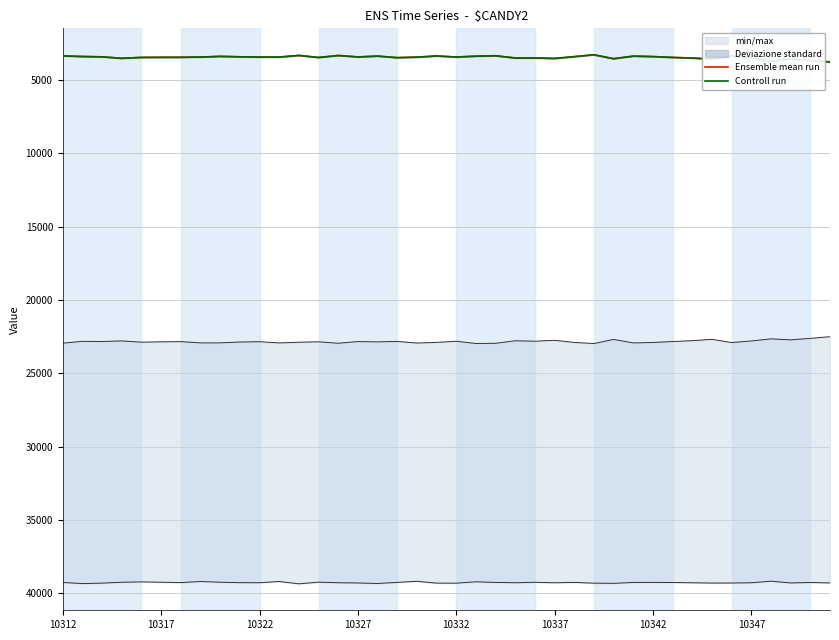

What is the highest value of the Ensemble mean run series?

3764.0